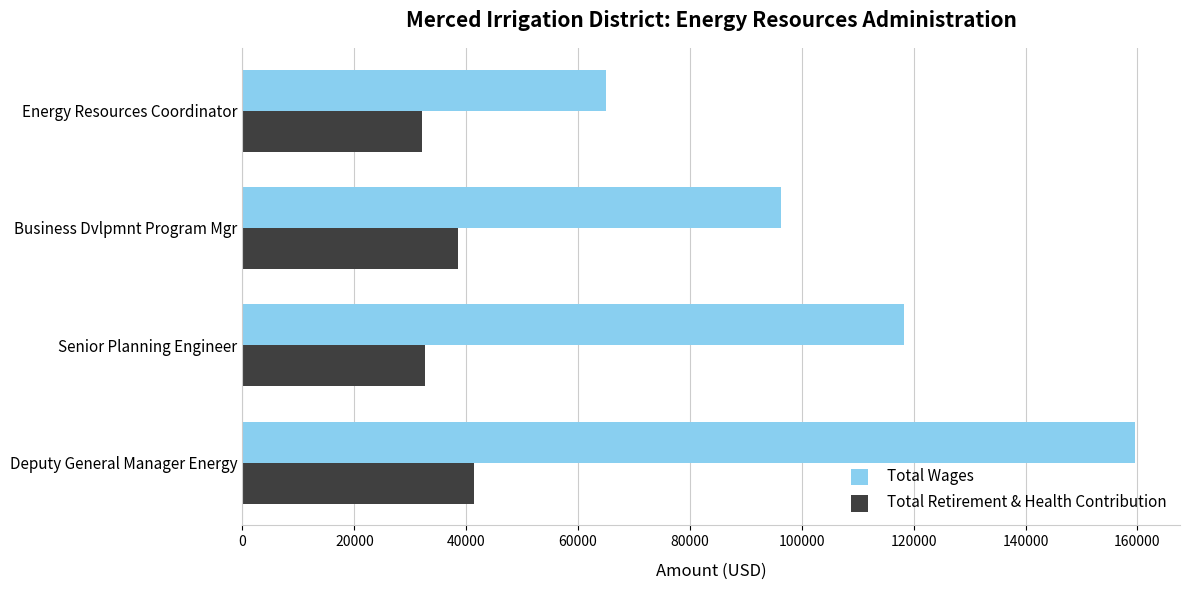

Which series has the largest total across all categories?

Total Wages